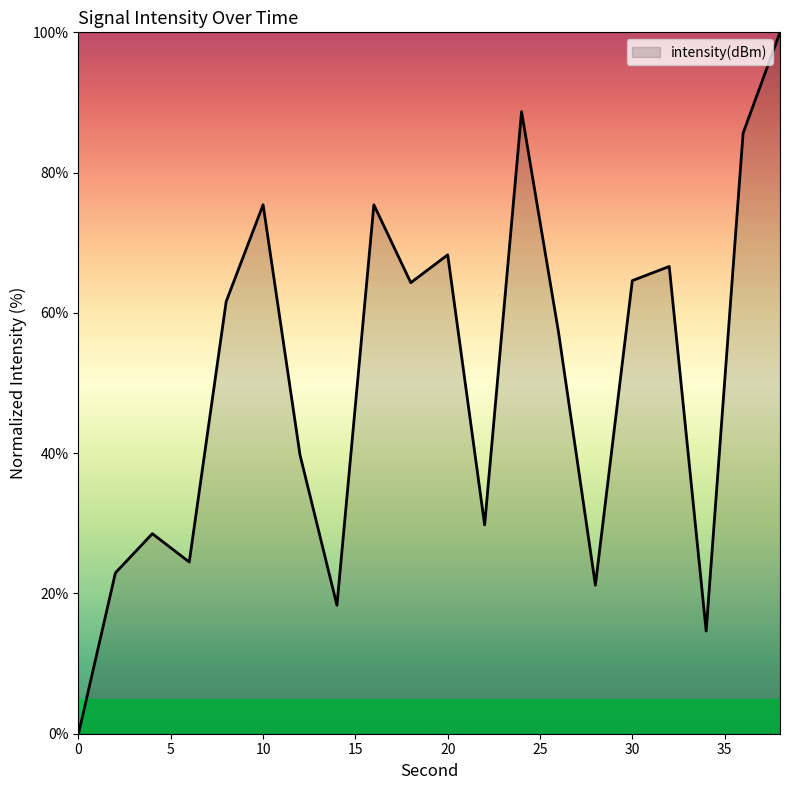

What is the greatest value displayed?

100.0